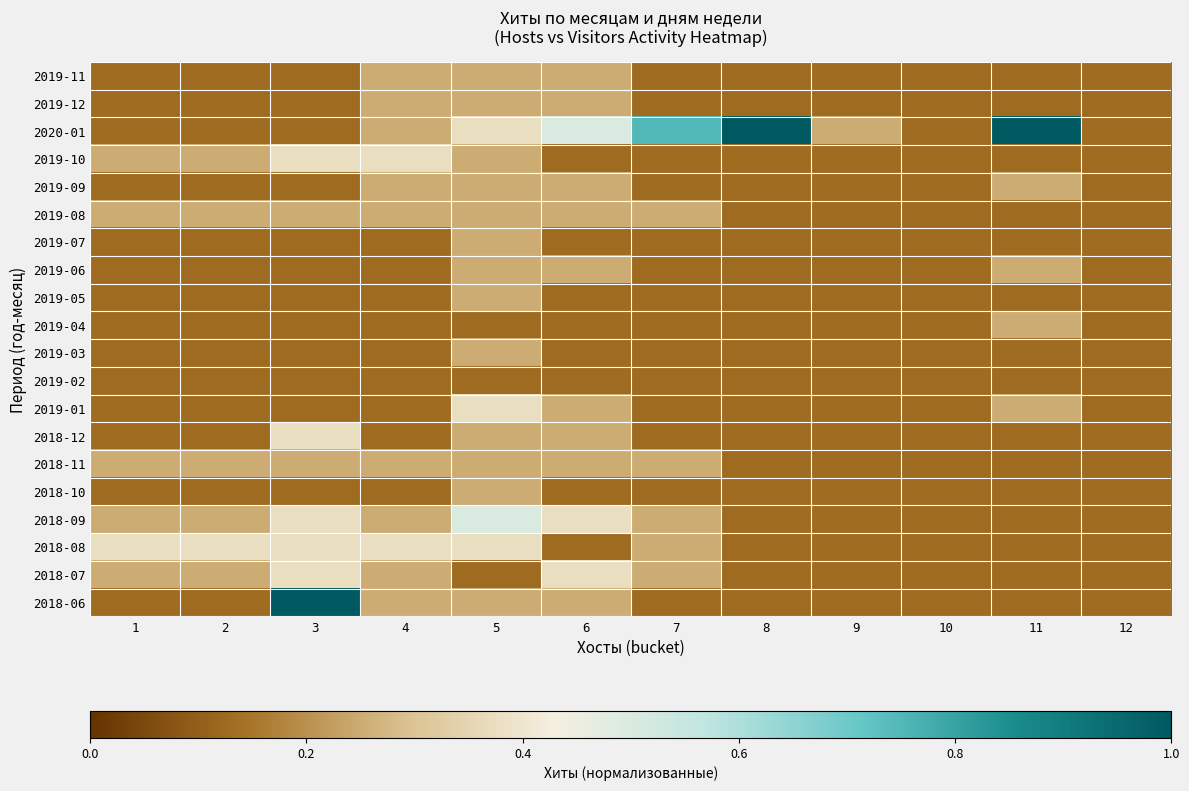

Reading left to right, extract all data points from this chart.

2019-11: 1=0.1	2=0.1	3=0.1	4=0.2	5=0.2	6=0.2	7=0.1	8=0.1	9=0.1	10=0.1	11=0.1	12=0.1
2019-12: 1=0.1	2=0.1	3=0.1	4=0.2	5=0.2	6=0.2	7=0.1	8=0.1	9=0.1	10=0.1	11=0.1	12=0.1
2020-01: 1=0.1	2=0.1	3=0.1	4=0.2	5=0.4	6=0.5	7=0.8	8=1.0	9=0.2	10=0.1	11=1.0	12=0.1
2019-10: 1=0.2	2=0.2	3=0.4	4=0.4	5=0.2	6=0.1	7=0.1	8=0.1	9=0.1	10=0.1	11=0.1	12=0.1
2019-09: 1=0.1	2=0.1	3=0.1	4=0.2	5=0.2	6=0.2	7=0.1	8=0.1	9=0.1	10=0.1	11=0.2	12=0.1
2019-08: 1=0.2	2=0.2	3=0.2	4=0.2	5=0.2	6=0.2	7=0.2	8=0.1	9=0.1	10=0.1	11=0.1	12=0.1
2019-07: 1=0.1	2=0.1	3=0.1	4=0.1	5=0.2	6=0.1	7=0.1	8=0.1	9=0.1	10=0.1	11=0.1	12=0.1
2019-06: 1=0.1	2=0.1	3=0.1	4=0.1	5=0.2	6=0.2	7=0.1	8=0.1	9=0.1	10=0.1	11=0.2	12=0.1
2019-05: 1=0.1	2=0.1	3=0.1	4=0.1	5=0.2	6=0.1	7=0.1	8=0.1	9=0.1	10=0.1	11=0.1	12=0.1
2019-04: 1=0.1	2=0.1	3=0.1	4=0.1	5=0.1	6=0.1	7=0.1	8=0.1	9=0.1	10=0.1	11=0.2	12=0.1
2019-03: 1=0.1	2=0.1	3=0.1	4=0.1	5=0.2	6=0.1	7=0.1	8=0.1	9=0.1	10=0.1	11=0.1	12=0.1
2019-02: 1=0.1	2=0.1	3=0.1	4=0.1	5=0.1	6=0.1	7=0.1	8=0.1	9=0.1	10=0.1	11=0.1	12=0.1
2019-01: 1=0.1	2=0.1	3=0.1	4=0.1	5=0.4	6=0.2	7=0.1	8=0.1	9=0.1	10=0.1	11=0.2	12=0.1
2018-12: 1=0.1	2=0.1	3=0.4	4=0.1	5=0.2	6=0.2	7=0.1	8=0.1	9=0.1	10=0.1	11=0.1	12=0.1
2018-11: 1=0.2	2=0.2	3=0.2	4=0.2	5=0.2	6=0.2	7=0.2	8=0.1	9=0.1	10=0.1	11=0.1	12=0.1
2018-10: 1=0.1	2=0.1	3=0.1	4=0.1	5=0.2	6=0.1	7=0.1	8=0.1	9=0.1	10=0.1	11=0.1	12=0.1
2018-09: 1=0.2	2=0.2	3=0.4	4=0.2	5=0.5	6=0.4	7=0.2	8=0.1	9=0.1	10=0.1	11=0.1	12=0.1
2018-08: 1=0.4	2=0.4	3=0.4	4=0.4	5=0.4	6=0.1	7=0.2	8=0.1	9=0.1	10=0.1	11=0.1	12=0.1
2018-07: 1=0.2	2=0.2	3=0.4	4=0.2	5=0.1	6=0.4	7=0.2	8=0.1	9=0.1	10=0.1	11=0.1	12=0.1
2018-06: 1=0.1	2=0.1	3=1.0	4=0.2	5=0.2	6=0.2	7=0.1	8=0.1	9=0.1	10=0.1	11=0.1	12=0.1